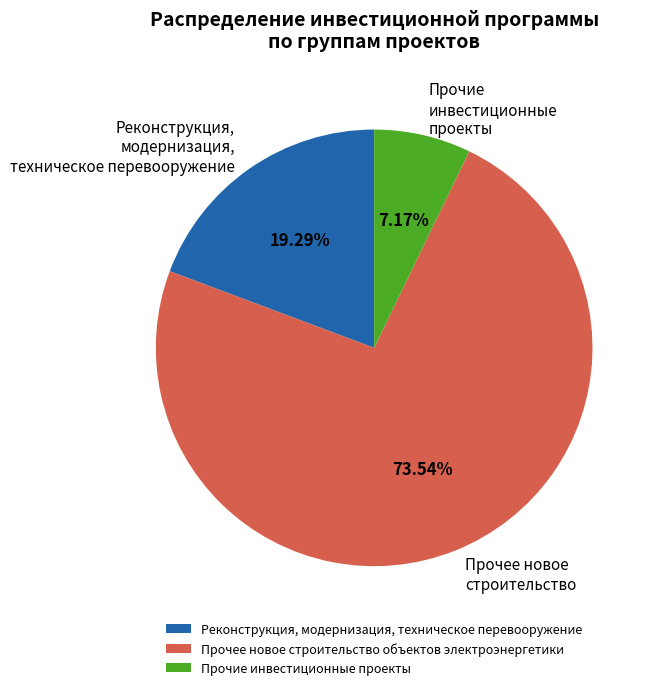

What percentage do Реконструкция, модернизация, техническое перевооружение and Прочие инвестиционные проекты together represent?

26.5%